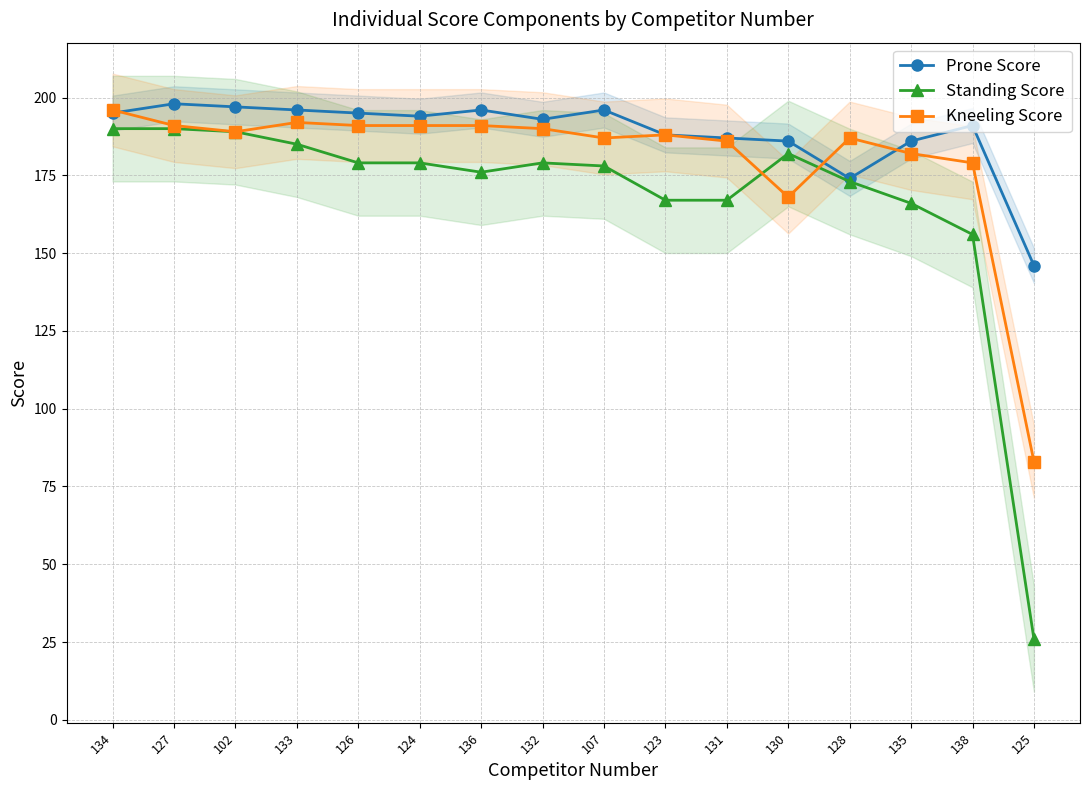

What value does the Kneeling Score series have at 136?

191